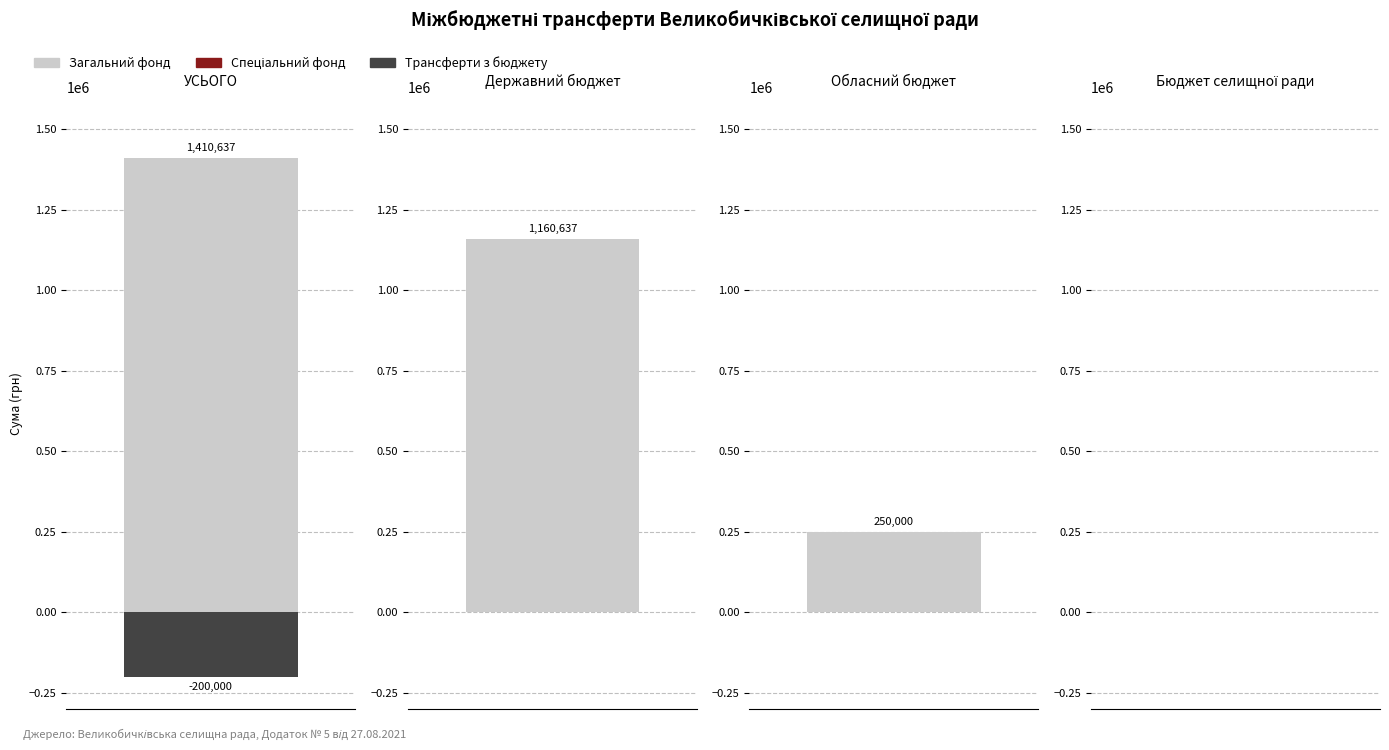

Rank the series by their maximum value, from lowest to highest.

Спеціальний фонд, Трансферти з бюджету, Загальний фонд